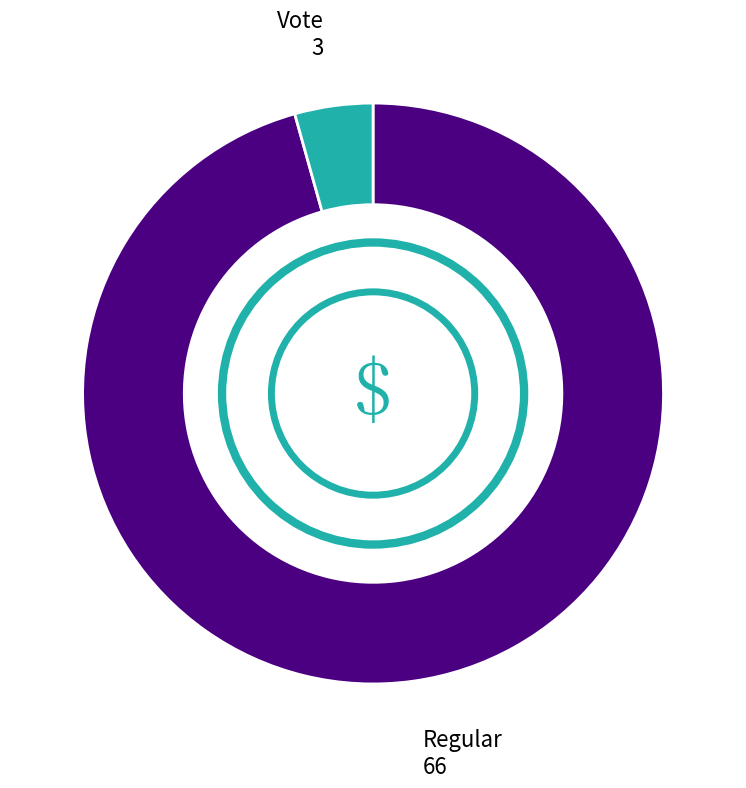

How many segments does this pie chart have?

2